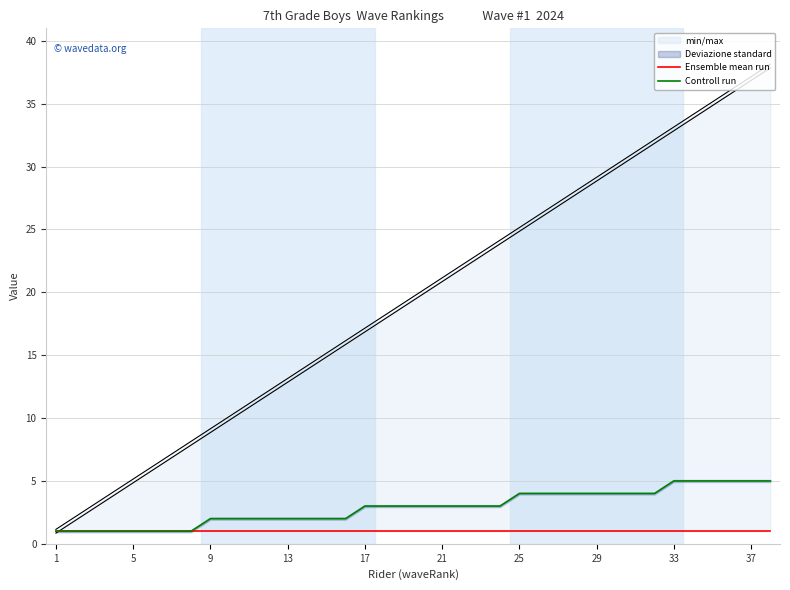

Which category has the lowest value across all series?

1